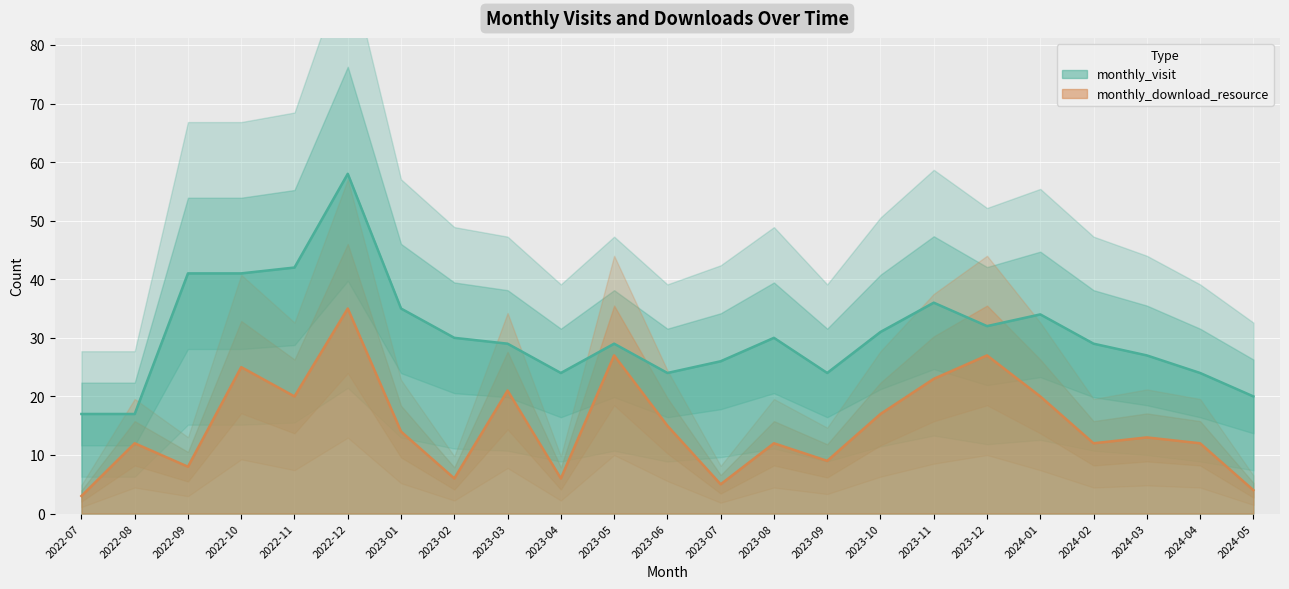

Which category has the lowest value in the monthly_download_resource series?

2022-07